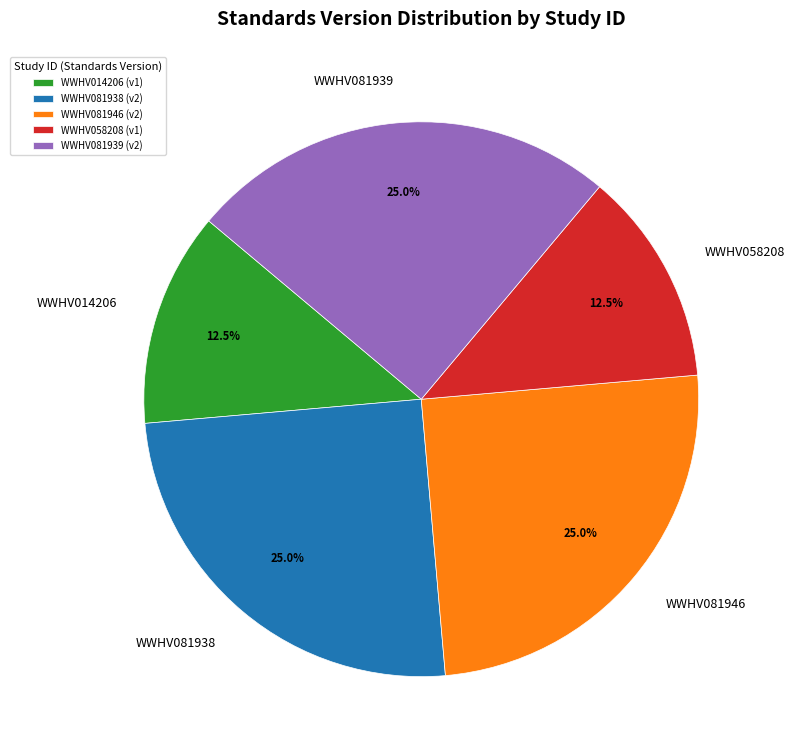

What percentage is the WWHV081939 slice, to the nearest percent?

25%